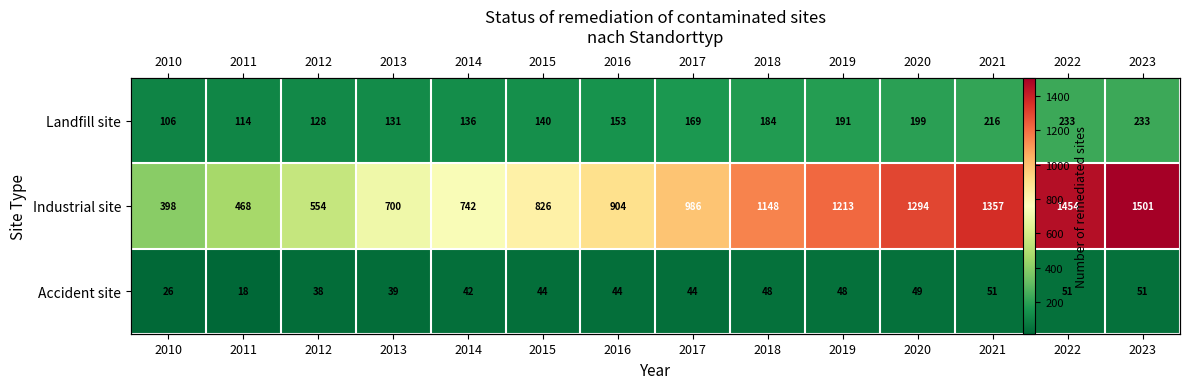

Between 2013 and 2023, which series saw the biggest shift?

Industrial site